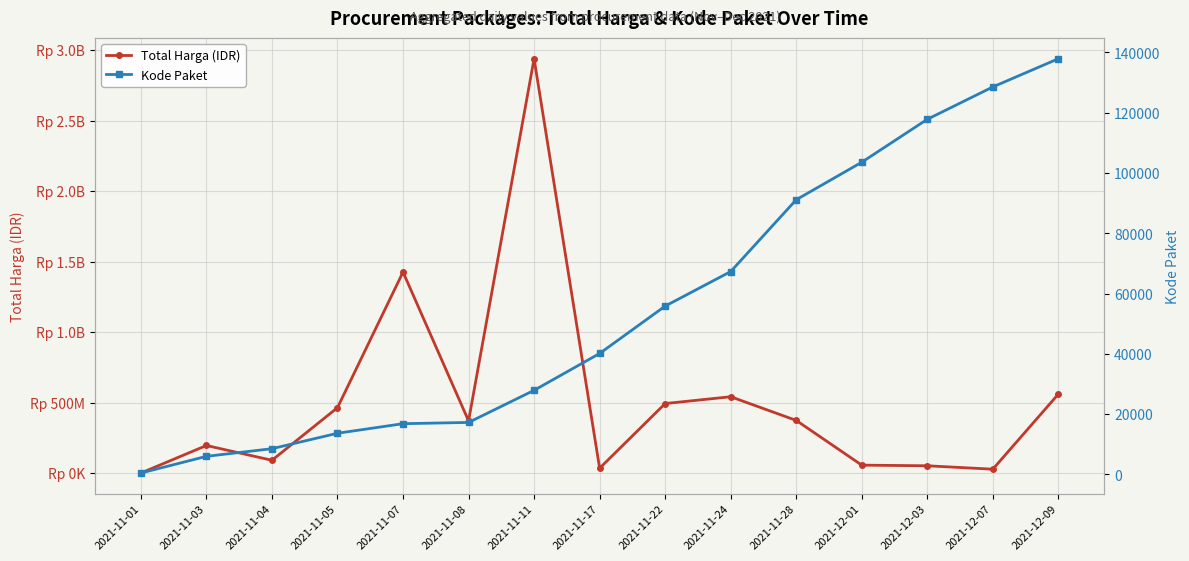

What are all the series names shown in the legend?

Total Harga (IDR), Kode Paket